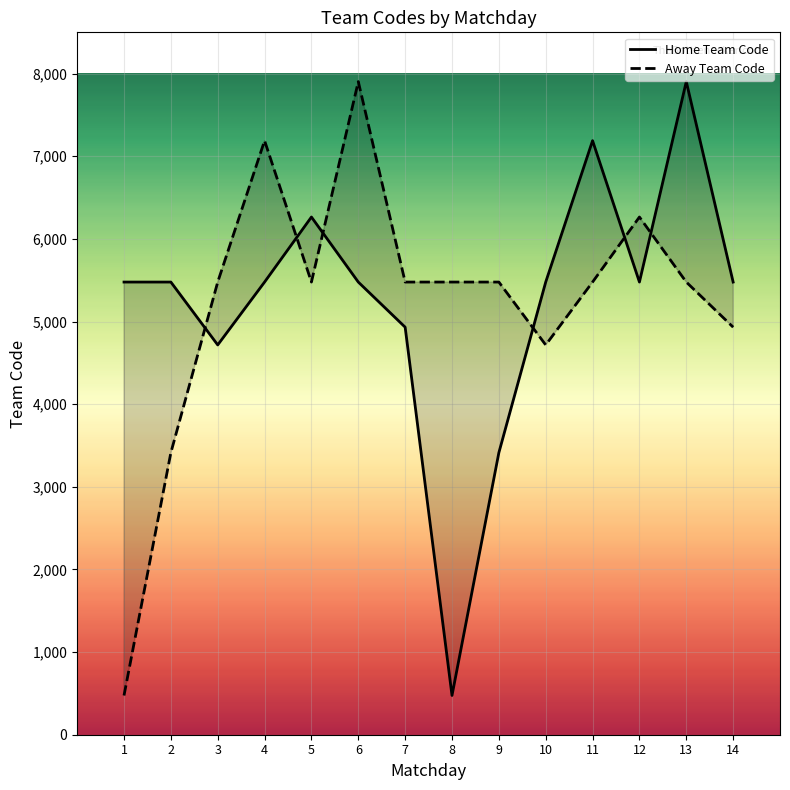

Where does the Home Team Code series first go above 5478?

5